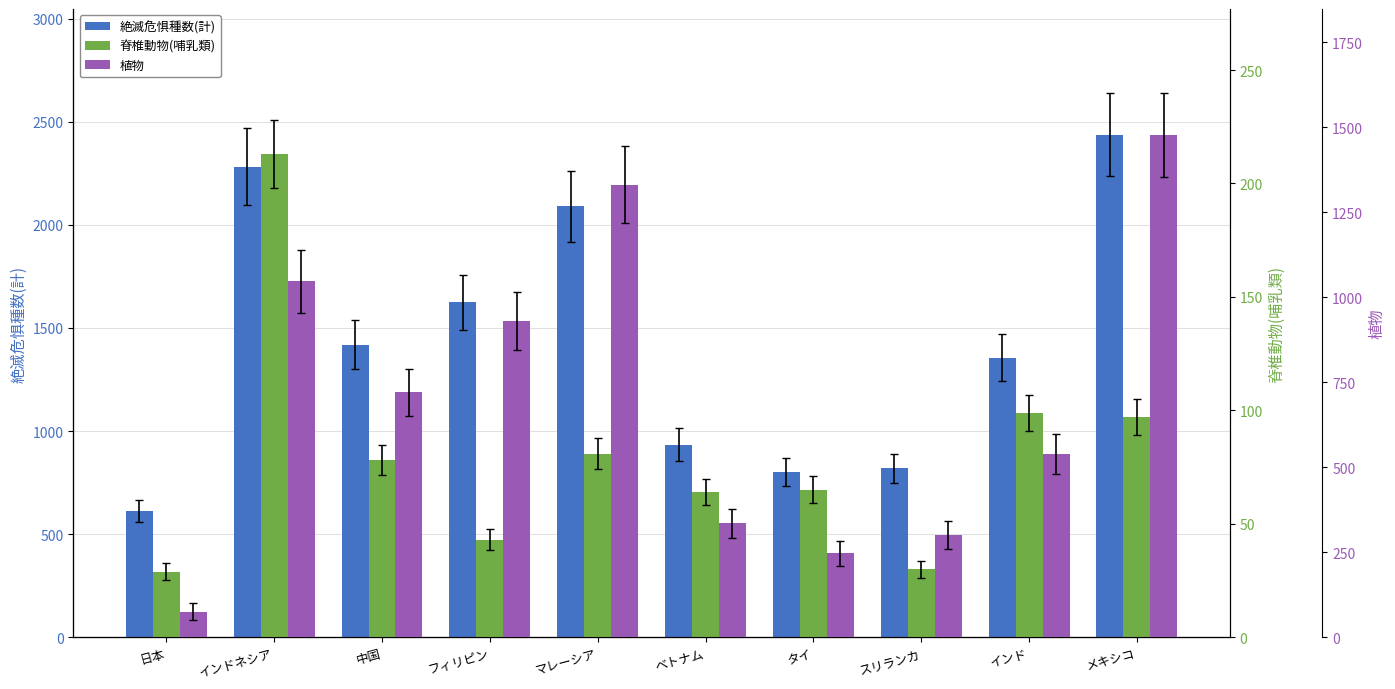

Rank the series at ベトナム from highest to lowest value.

絶滅危惧種数(計), 植物, 脊椎動物(哺乳類)